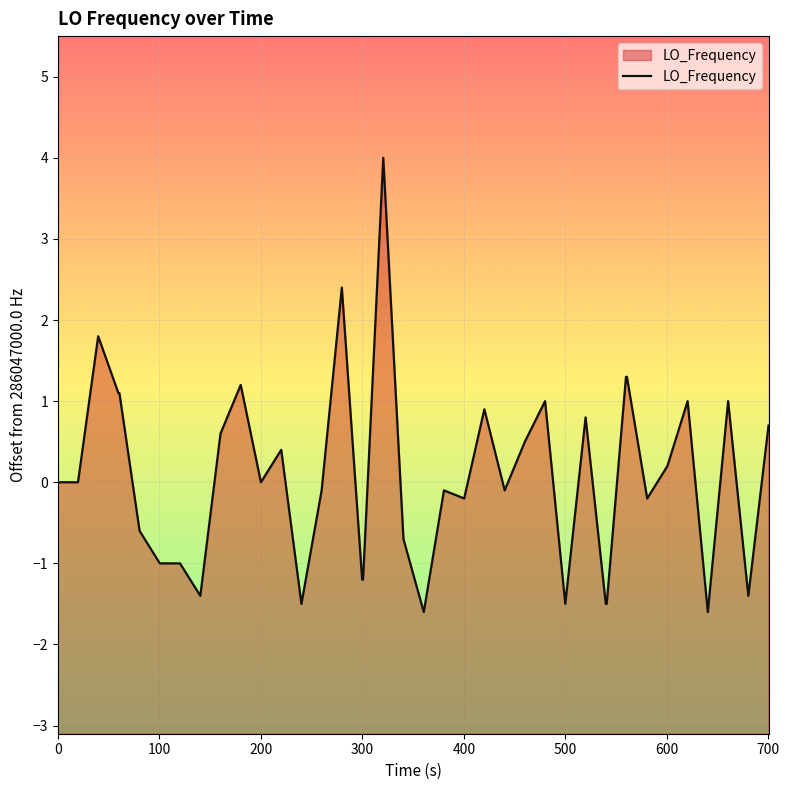

What is the value of the 27th point from the left?

1.0